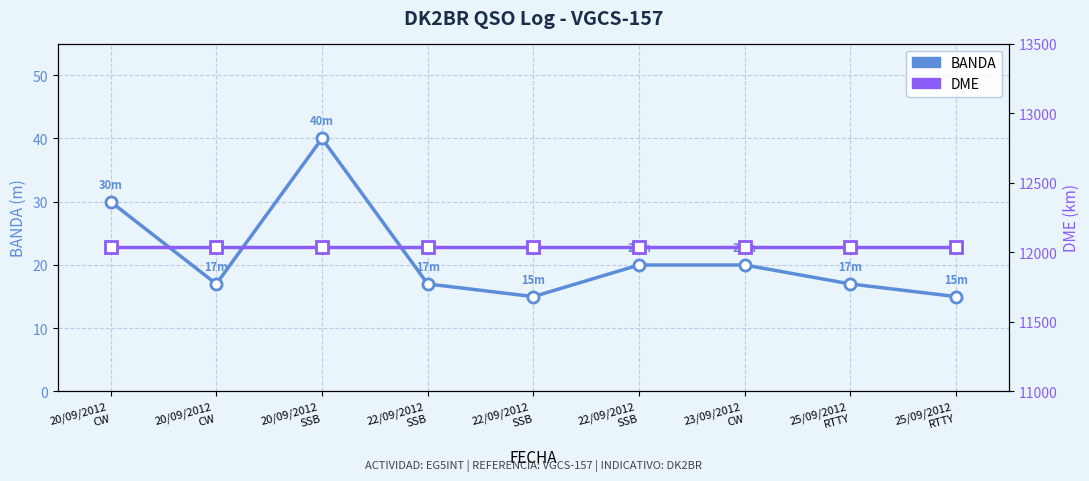

How many lines are shown in the chart?

2